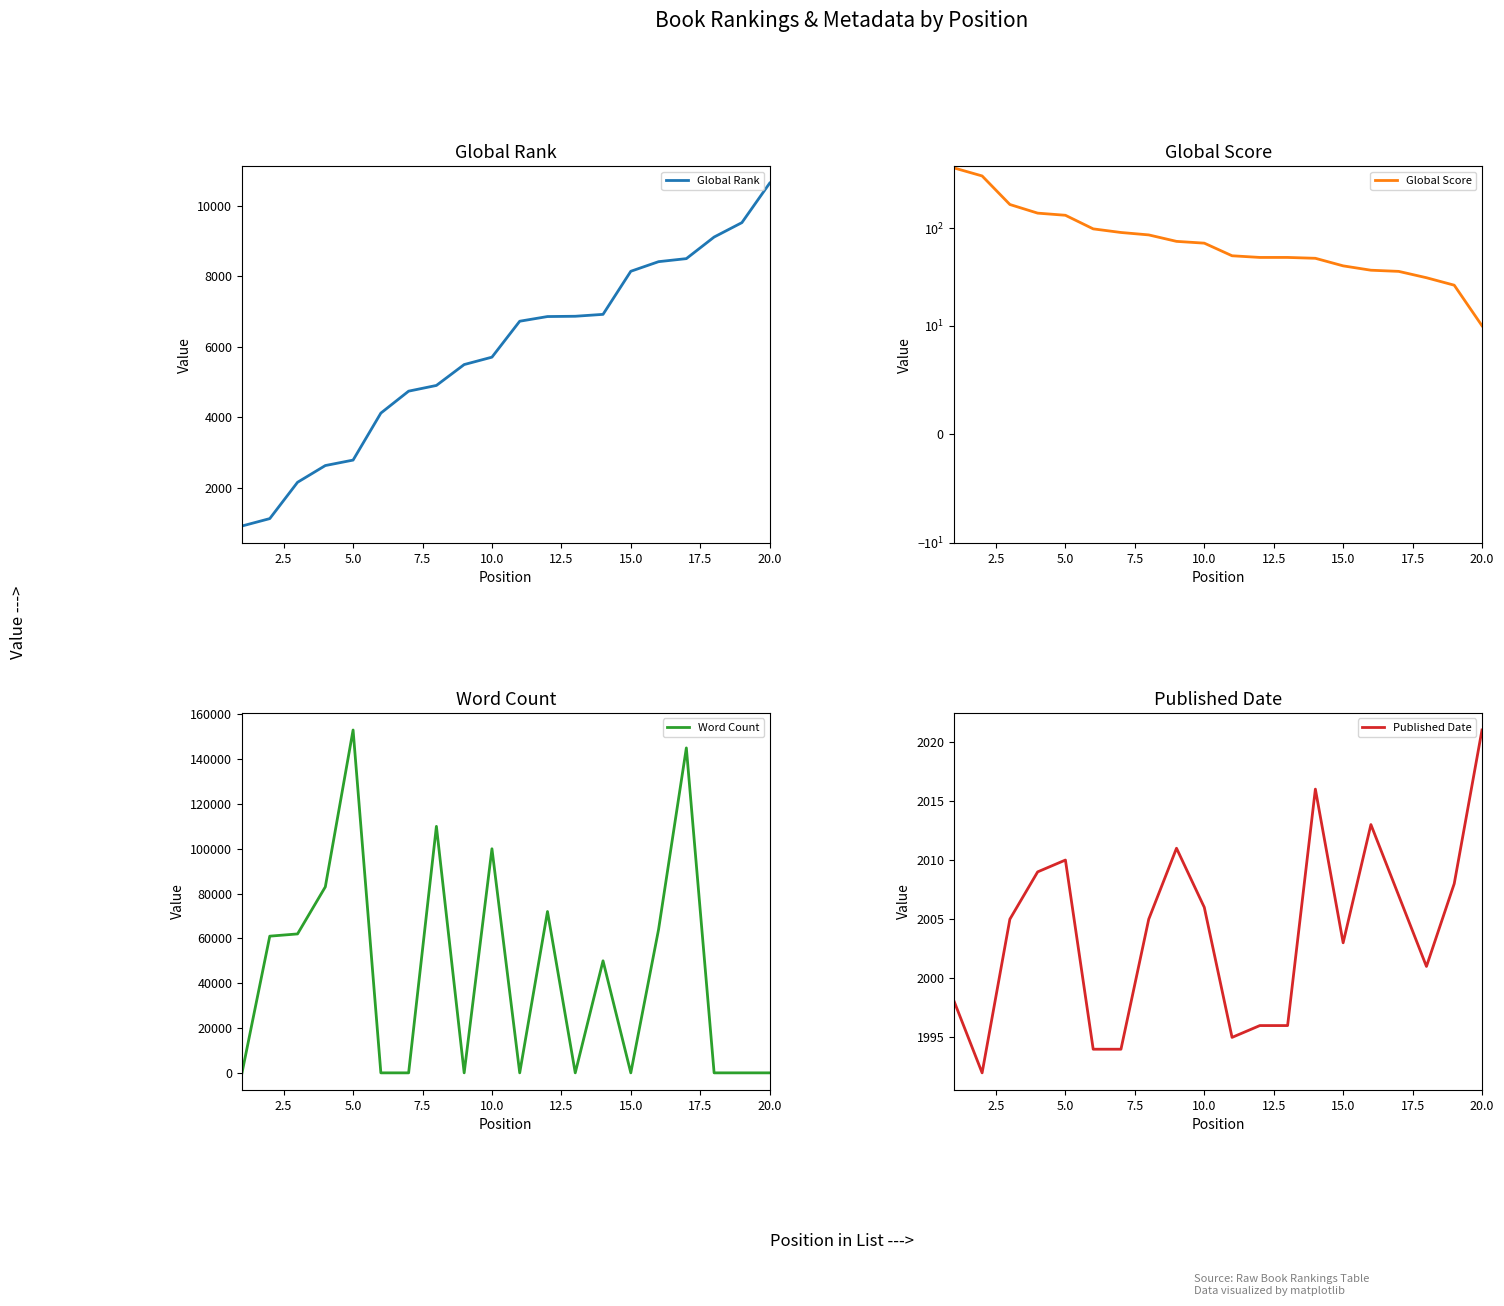

True or false: Published Date and Global Score intersect in this chart.

False